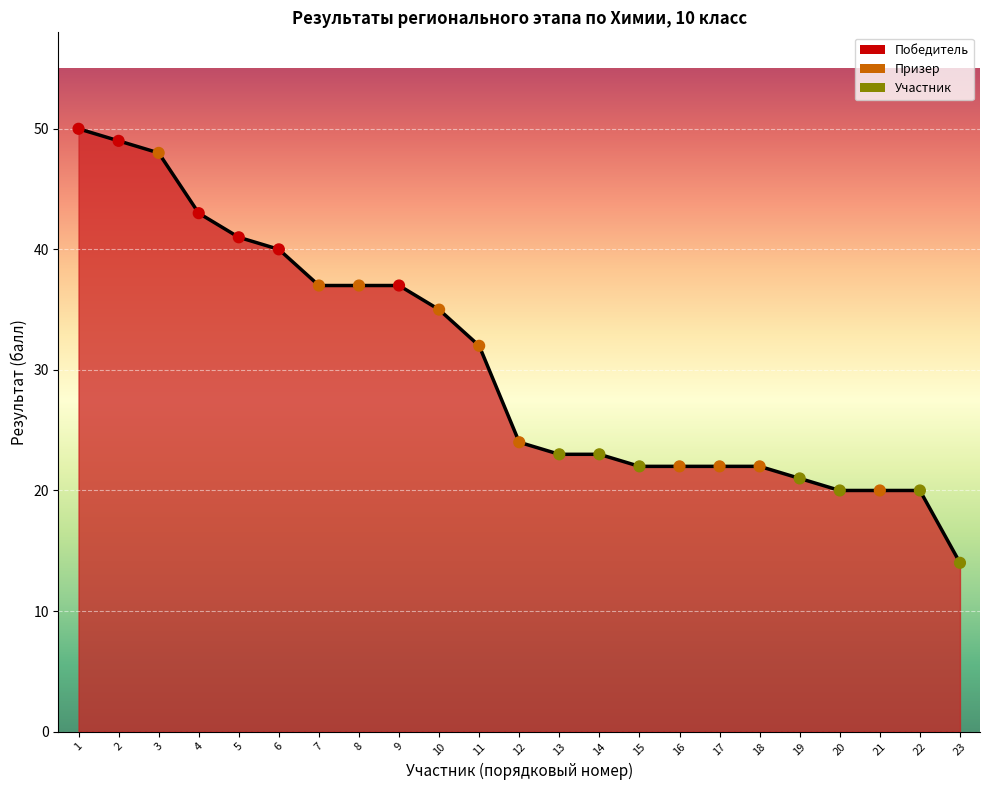

What is the change in value from 4 to 7?

-6